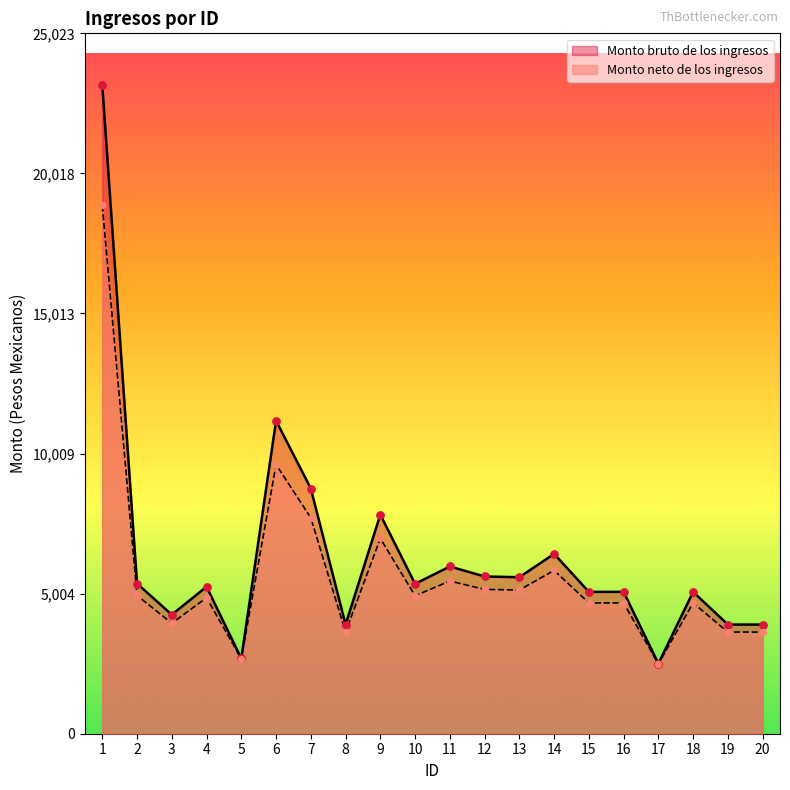

Which series has the widest spread of Y values?

Monto bruto de los ingresos